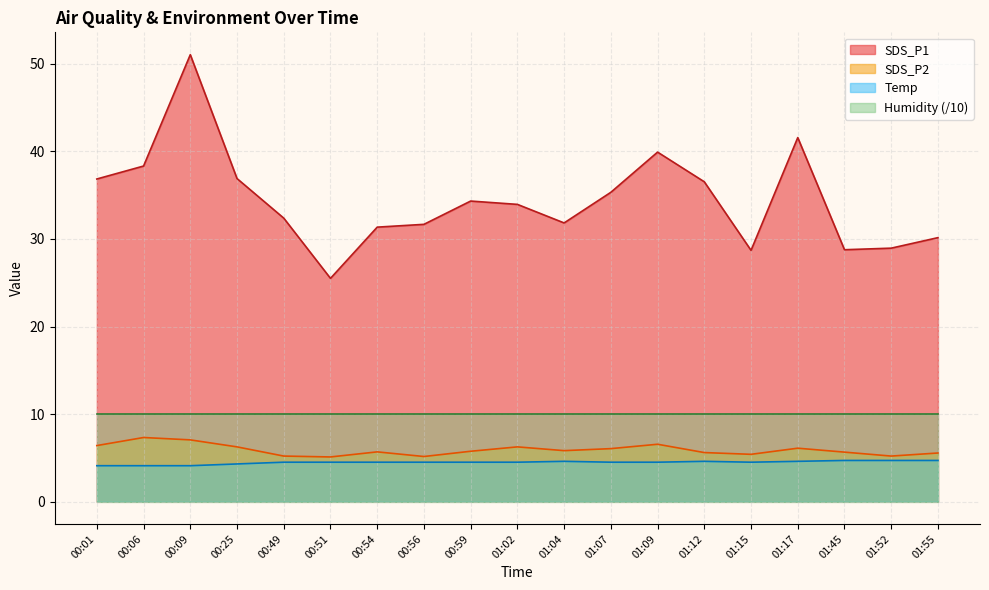

At which label is Temp closest to 4?

00:01